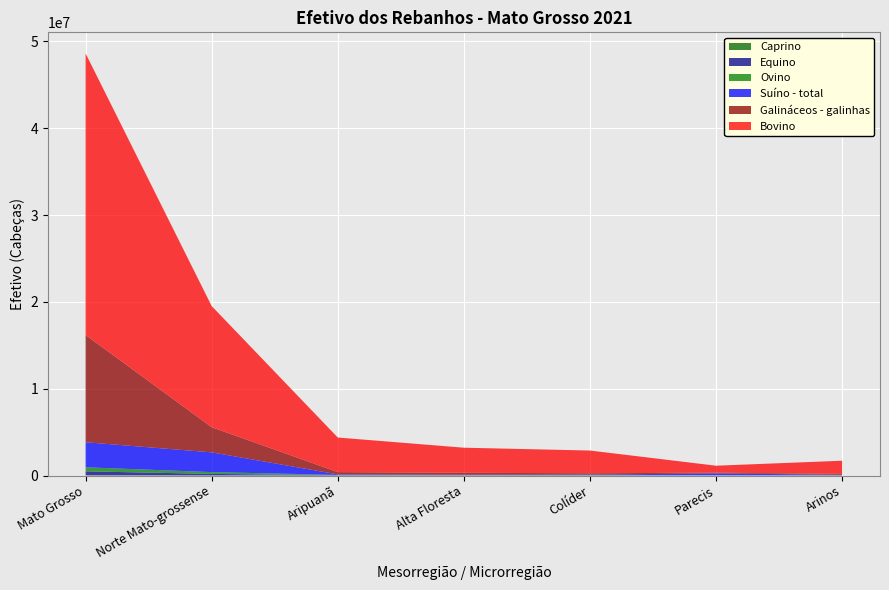

Reading left to right, transcribe all the data shown in this chart.

Bovino: Mato Grosso=32424958	Norte Mato-grossense=13948378	Aripuanã=3981737	Alta Floresta=2887220	Colíder=2616937	Parecis=800758	Arinos=1516474
Suíno - total: Mato Grosso=2885929	Norte Mato-grossense=2273473	Aripuanã=57205	Alta Floresta=37748	Colíder=43512	Parecis=215995	Arinos=38967
Ovino: Mato Grosso=464029	Norte Mato-grossense=208046	Aripuanã=27992	Alta Floresta=19582	Colíder=26392	Parecis=19330	Arinos=22803
Galináceos - galinhas: Mato Grosso=12346534	Norte Mato-grossense=2895758	Aripuanã=264975	Alta Floresta=225118	Colíder=155248	Parecis=83492	Arinos=106693
Equino: Mato Grosso=445541	Norte Mato-grossense=169237	Aripuanã=41445	Alta Floresta=31245	Colíder=33319	Parecis=9899	Arinos=19048
Caprino: Mato Grosso=38335	Norte Mato-grossense=16732	Aripuanã=2884	Alta Floresta=2525	Colíder=2343	Parecis=713	Arinos=876